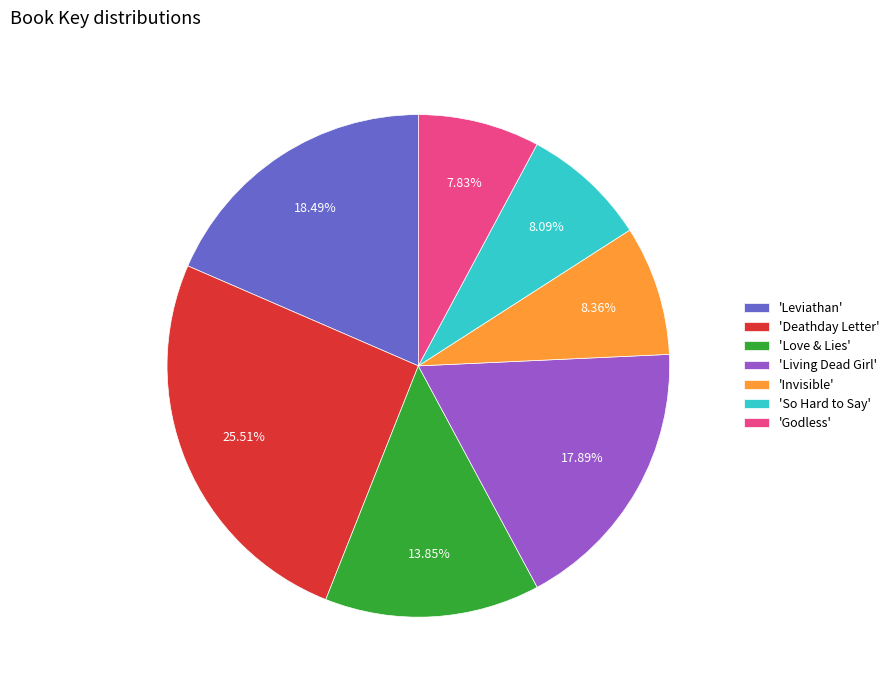

Is the sum of 'Deathday Letter' and 'Godless' greater than half?

No